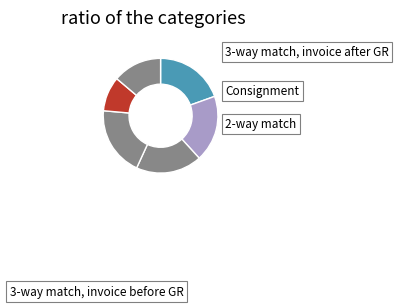

Count the number of slices in the pie.

6